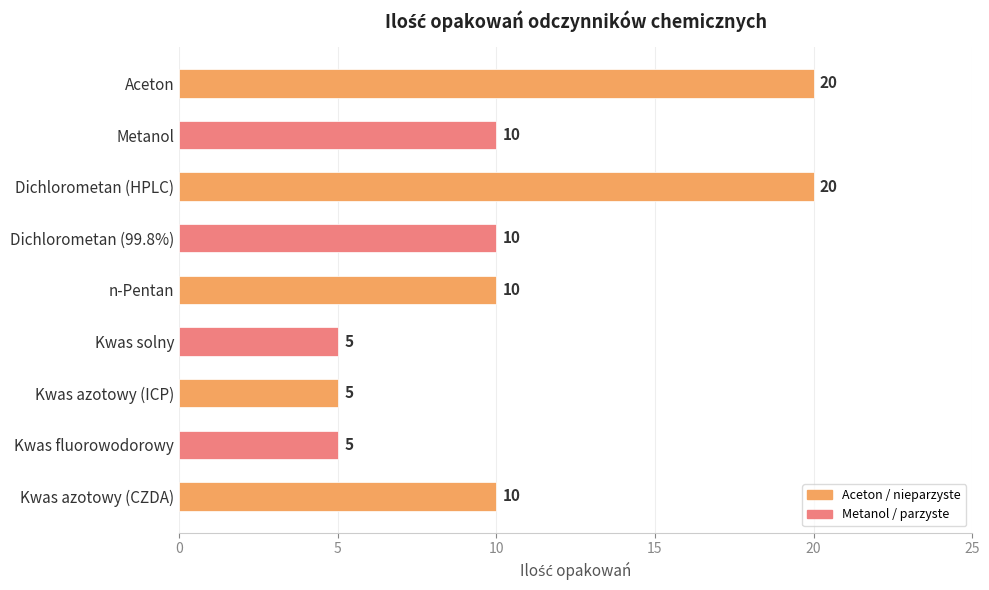

Reading top to bottom, list all the values displayed in this chart.

20	10	20	10	10	5	5	5	10